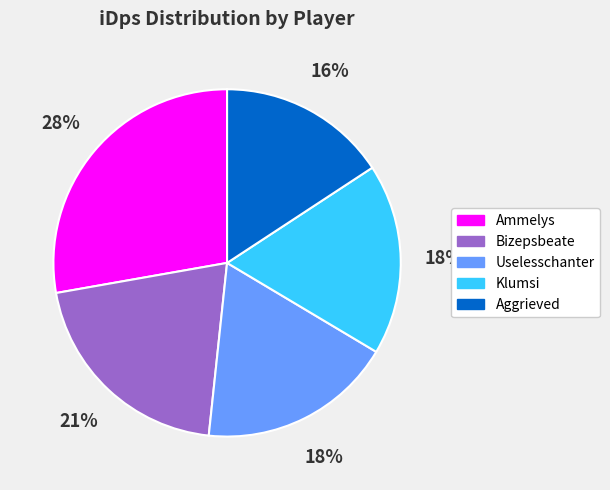

To the nearest percent, what is the difference between the Ammelys and Klumsi slice percentages?

10%